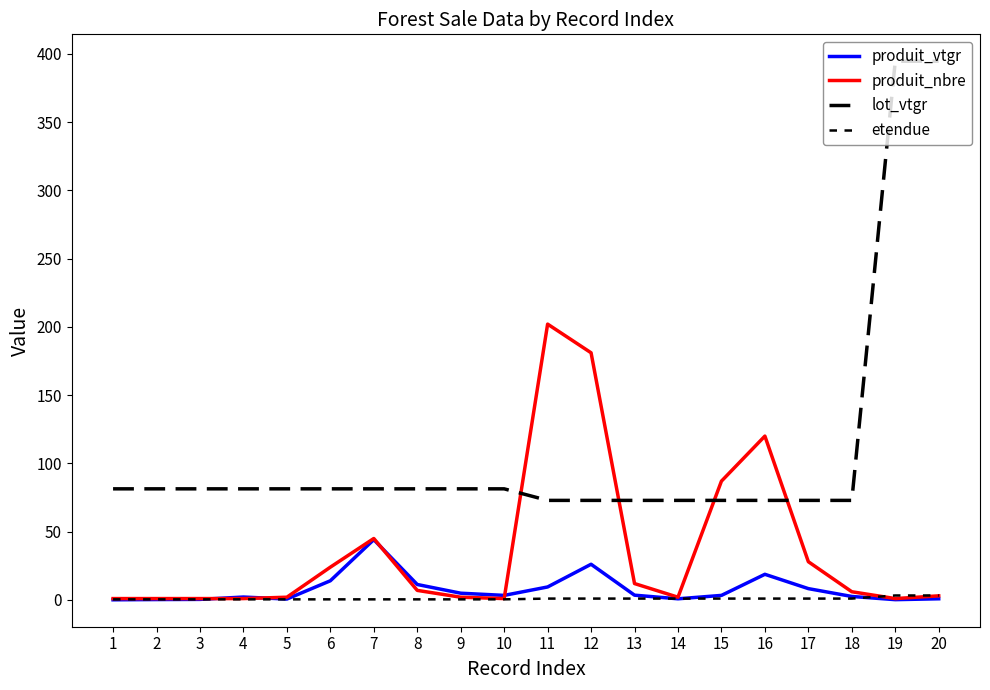

Reading left to right, transcribe all the data shown in this chart.

produit_vtgr: 1=0.1	2=0.3	3=0.4	4=2.1	5=0.7	6=14.0	7=44.2	8=11.3	9=4.9	10=3.3	11=9.5	12=26.1	13=3.5	14=0.8	15=3.3	16=18.8	17=8.3	18=2.5	19=0.2	20=0.8
produit_nbre: 1=1.0	2=1.0	3=1.0	4=1.0	5=2.0	6=24.0	7=45.0	8=7.0	9=2.0	10=1.0	11=202.0	12=181.0	13=12.0	14=2.0	15=87.0	16=120.0	17=28.0	18=6.0	19=1.0	20=3.0
lot_vtgr: 1=81.4	2=81.4	3=81.4	4=81.4	5=81.4	6=81.4	7=81.4	8=81.4	9=81.4	10=81.4	11=72.9	12=72.9	13=72.9	14=72.9	15=72.9	16=72.9	17=72.9	18=72.9	19=394.5	20=394.5
etendue: 1=0.4	2=0.4	3=0.4	4=0.4	5=0.4	6=0.4	7=0.4	8=0.4	9=0.4	10=0.4	11=1.0	12=1.0	13=1.0	14=1.0	15=1.0	16=1.0	17=1.0	18=1.0	19=3.3	20=3.3